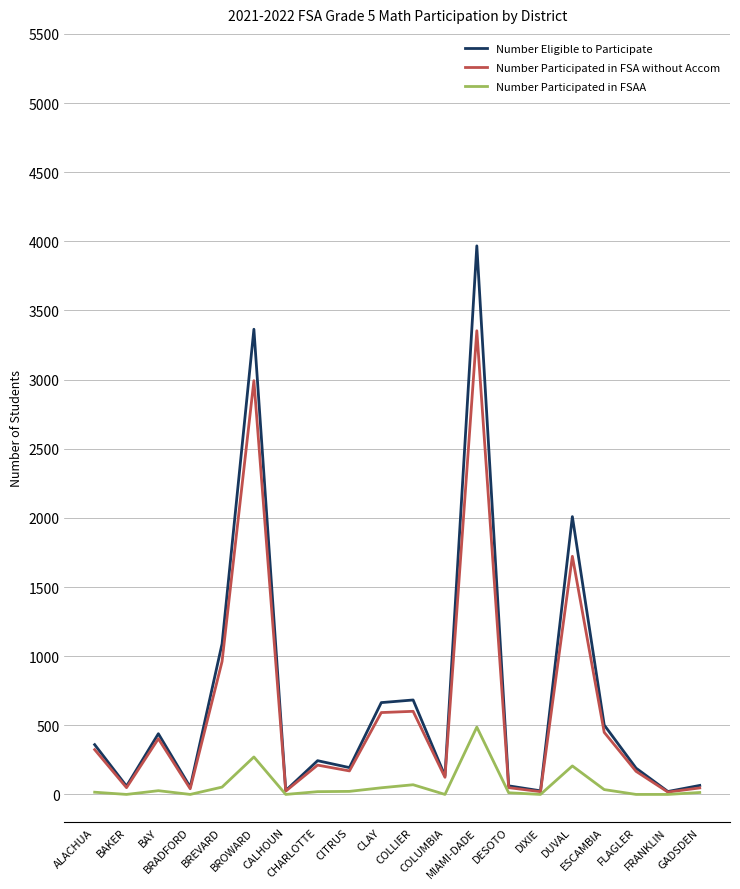

Is it true that Number Eligible to Participate equals 502 at ESCAMBIA?

True